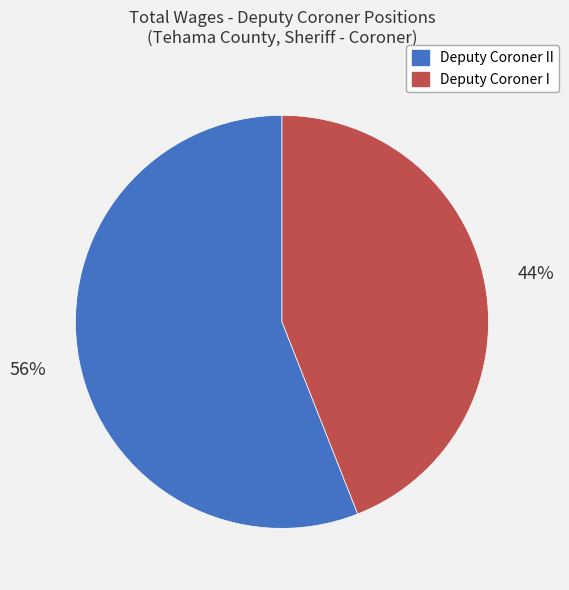

To the nearest percent, what portion does Deputy Coroner II represent?

56%